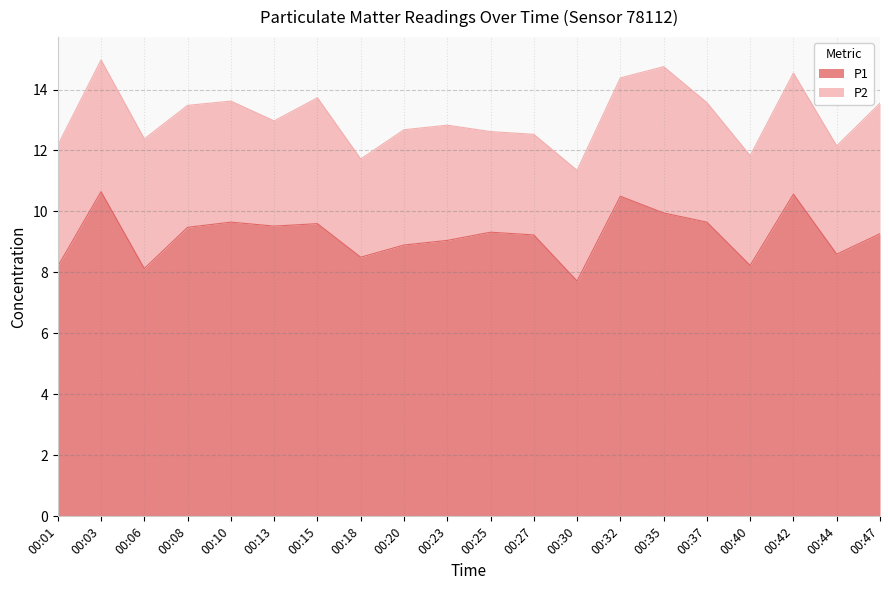

Which label corresponds to the smallest value in the chart?

00:30